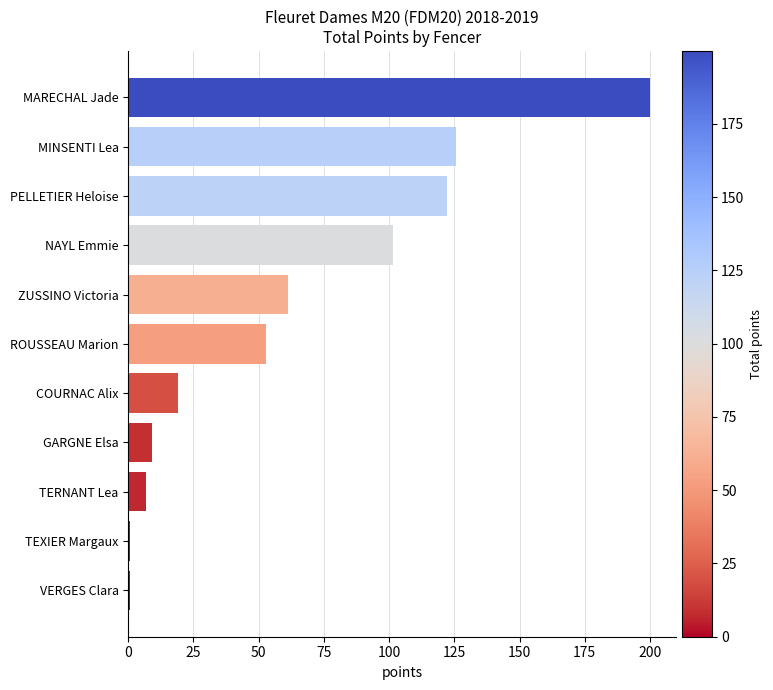

True or false: the data shows 125.7 at MINSENTI Lea.

True